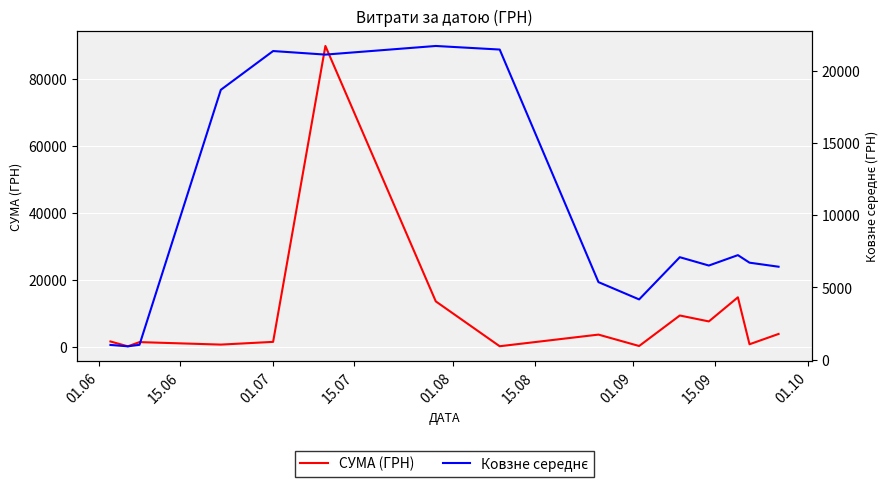

What is the maximum value for СУМА (ГРН)?

90000.0